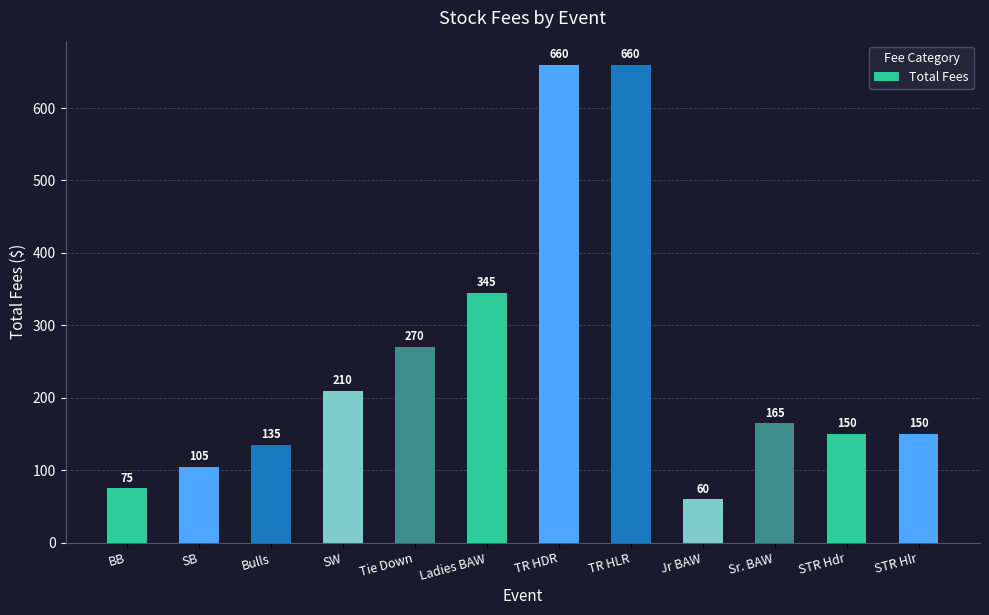

At which label does the data first exceed 165?

SW